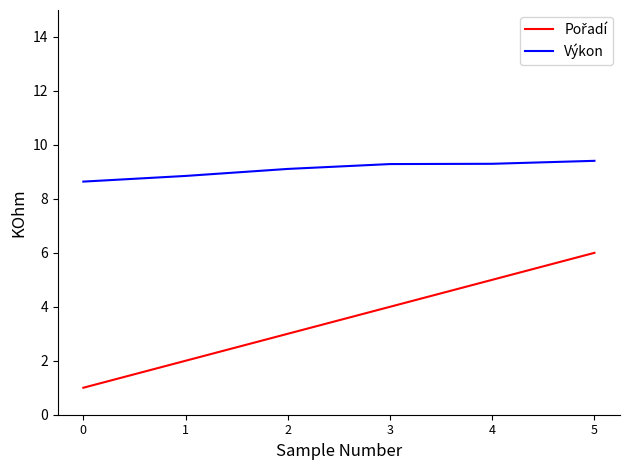

Which series has the largest total across all categories?

Výkon